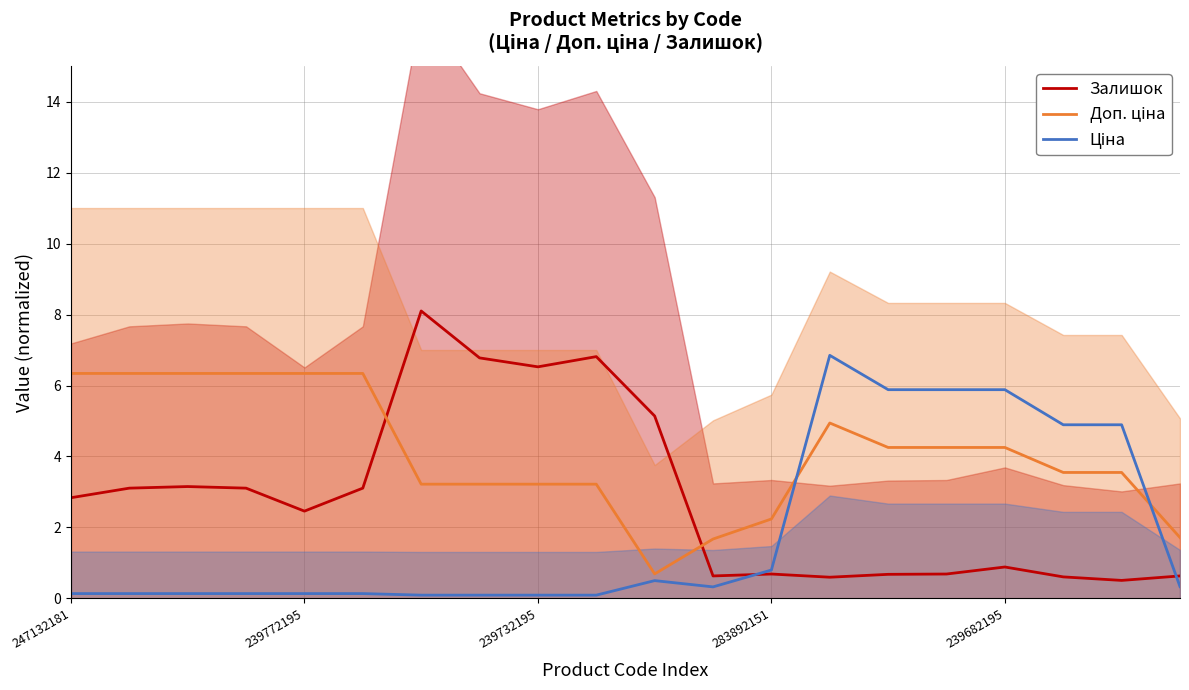

What is the difference between the highest and lowest values at 9?

6.7